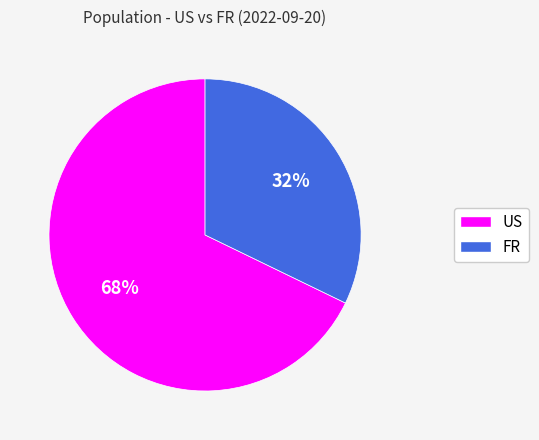

Do US and FR together represent more than half of the pie?

Yes